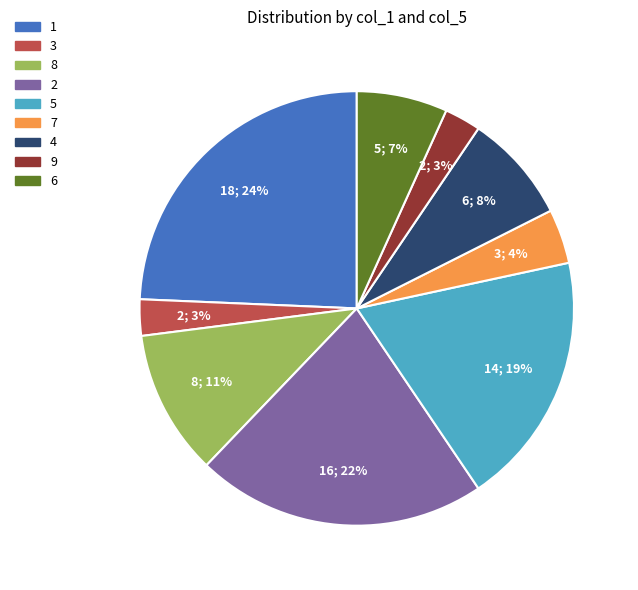

What percentage is the 2 slice, to the nearest percent?

22%